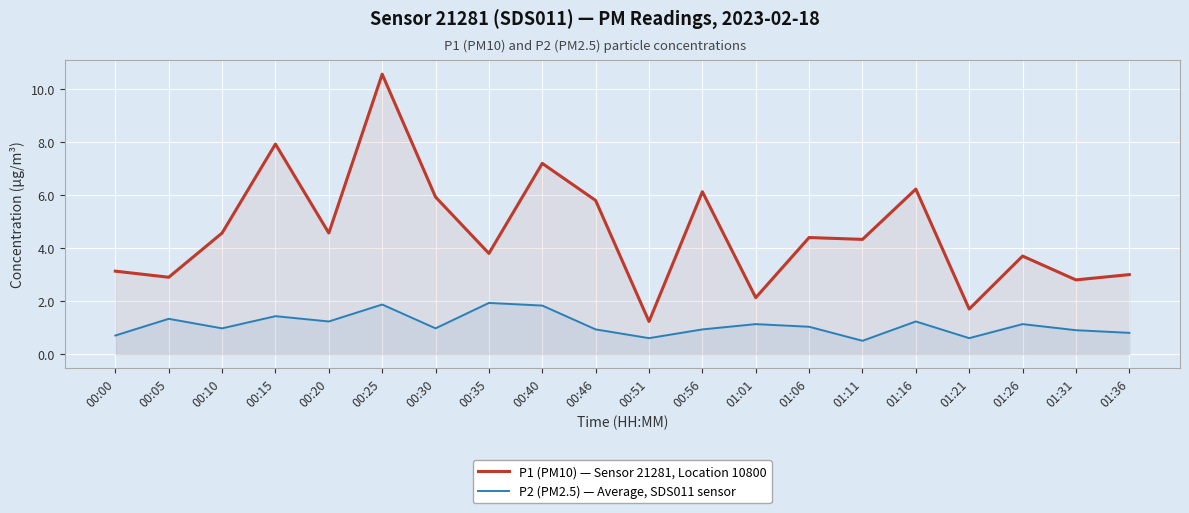

List the series in order of their overall mean, highest first.

P1 (PM10) — Sensor 21281, Location 10800, P2 (PM2.5) — Average, SDS011 sensor